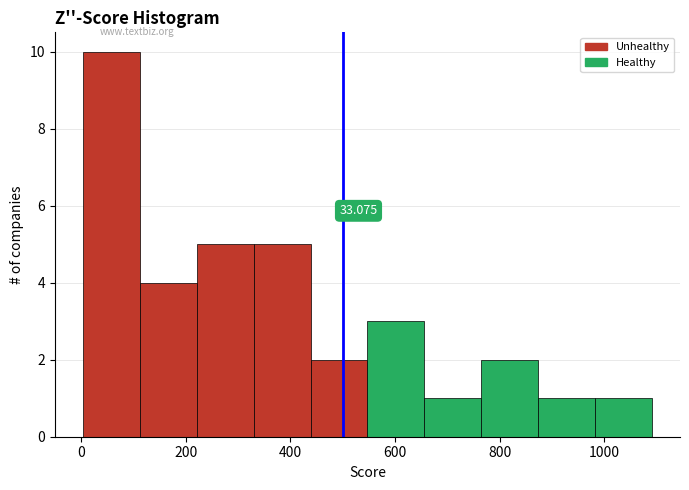

Over which range of the x-axis is the bar tallest?

0 to 120